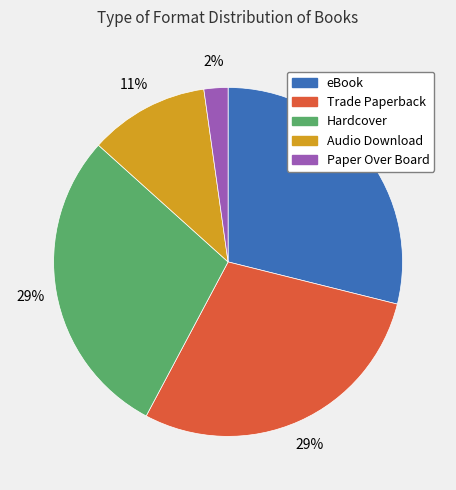

Is it true that Trade Paperback is 42% of the pie?

False